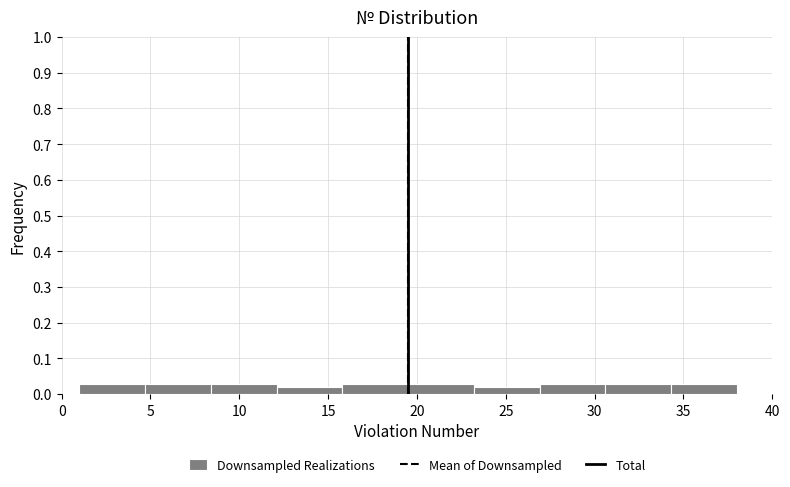

Reading left to right, list every bar in this chart as the range it spans on the x-axis followed by its height. Neither the bar edges nor the heights are printed on the chart, so give them approximately, as read against the axes.

1.0 to 4.7: 0.03
4.7 to 8.4: 0.03
8.4 to 12.1: 0.03
12.1 to 15.8: 0.02
15.8 to 19.5: 0.03
19.5 to 23.2: 0.03
23.2 to 26.9: 0.02
26.9 to 30.6: 0.03
30.6 to 34.3: 0.03
34.3 to 38.0: 0.03